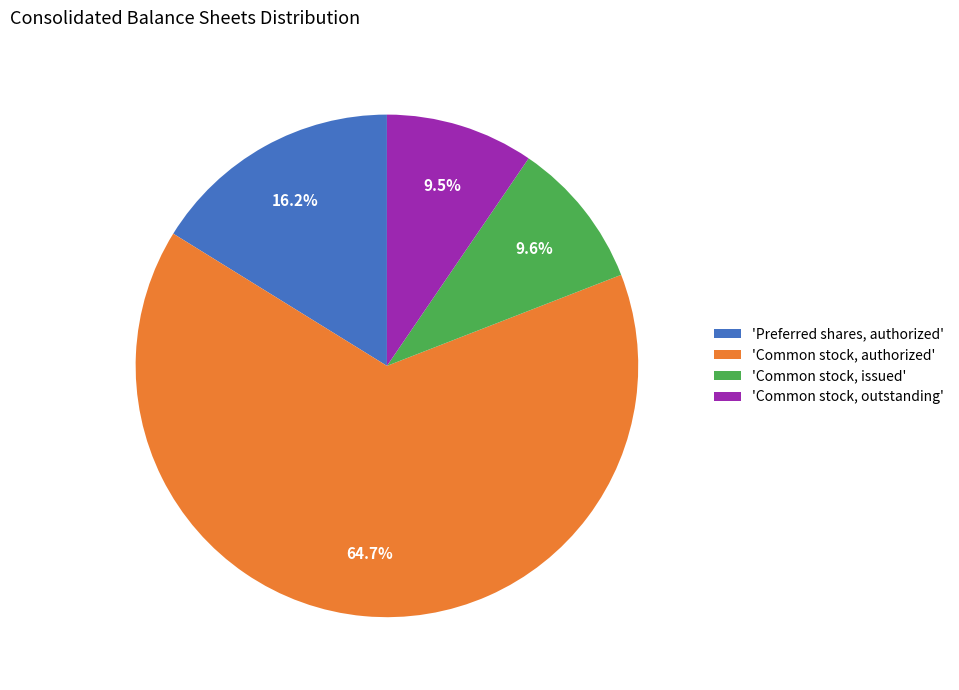

Is there any slice that represents more than half of the pie?

Yes